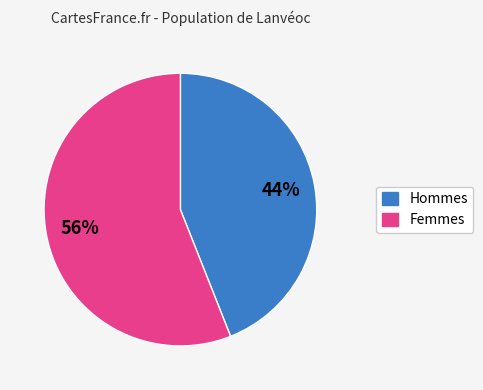

To the nearest percent, what is the difference between the largest and smallest slice percentages?

12%